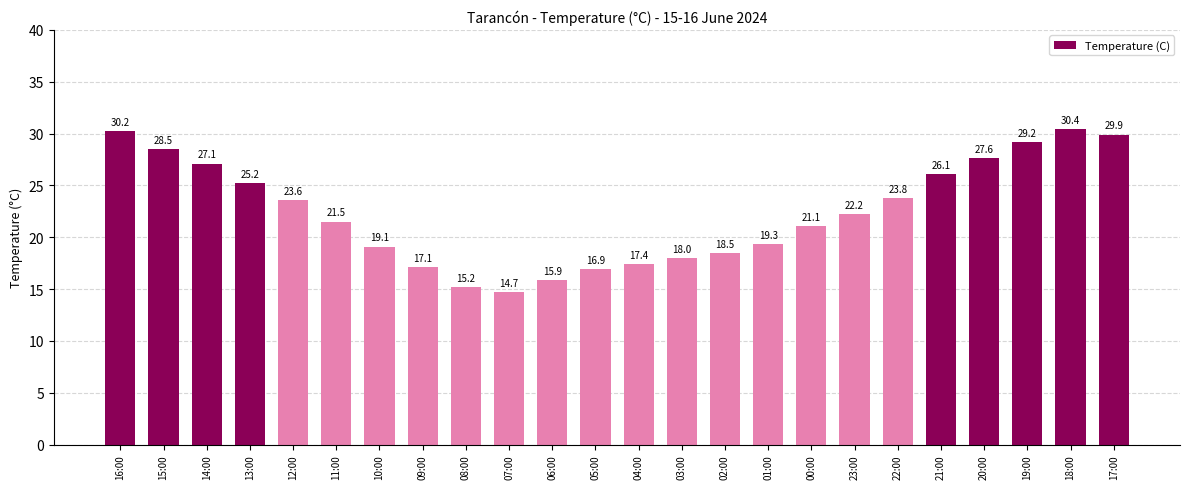

What position from the right is 17:00?

1